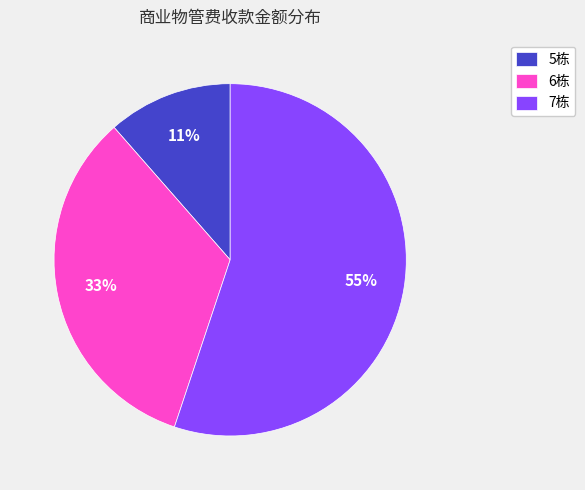

Is the sum of 5栋 and 7栋 greater than half?

Yes